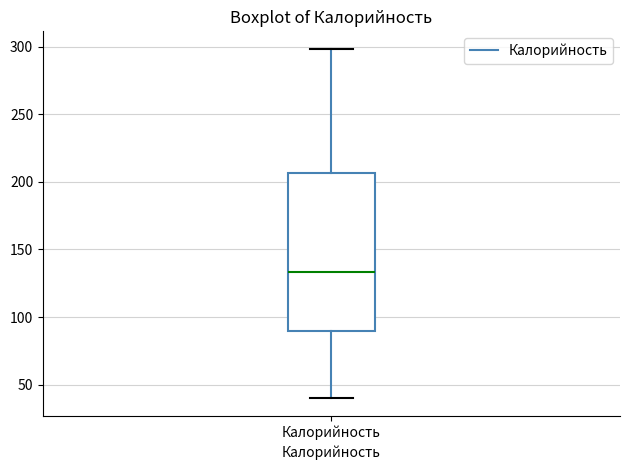

Transcribe this box plot: give where the median line is, the range the box spans, and where the two whiskers end, as read against the y-axis. The values are not printed on the chart, so give them approximately, as read against the axis.

median 135, box 90 to 205, whiskers 40 to 300